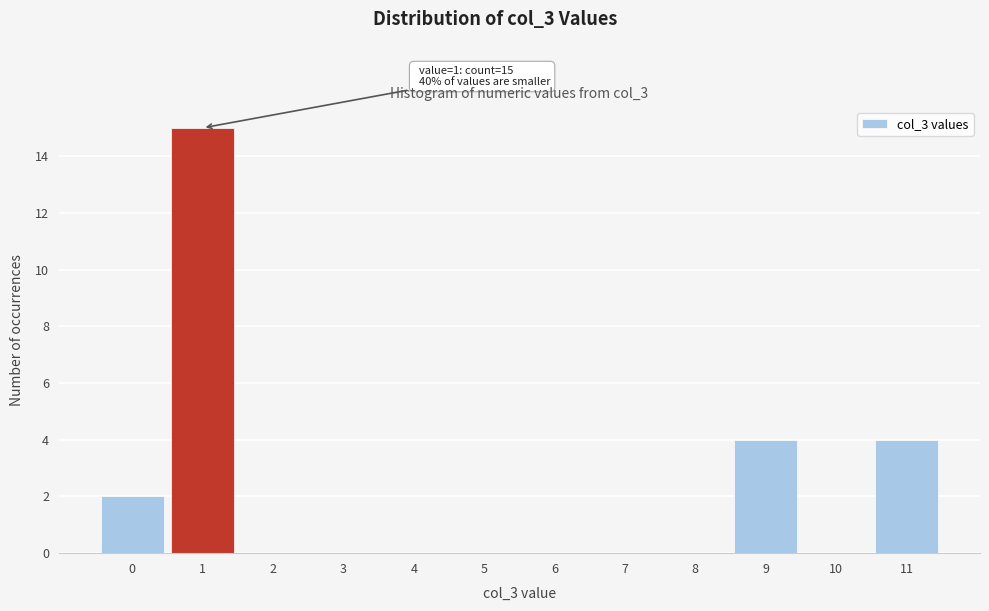

Reading left to right, list all the values displayed in this chart.

0=2	1=15	2=0	3=0	4=0	5=0	6=0	7=0	8=0	9=4	10=0	11=4